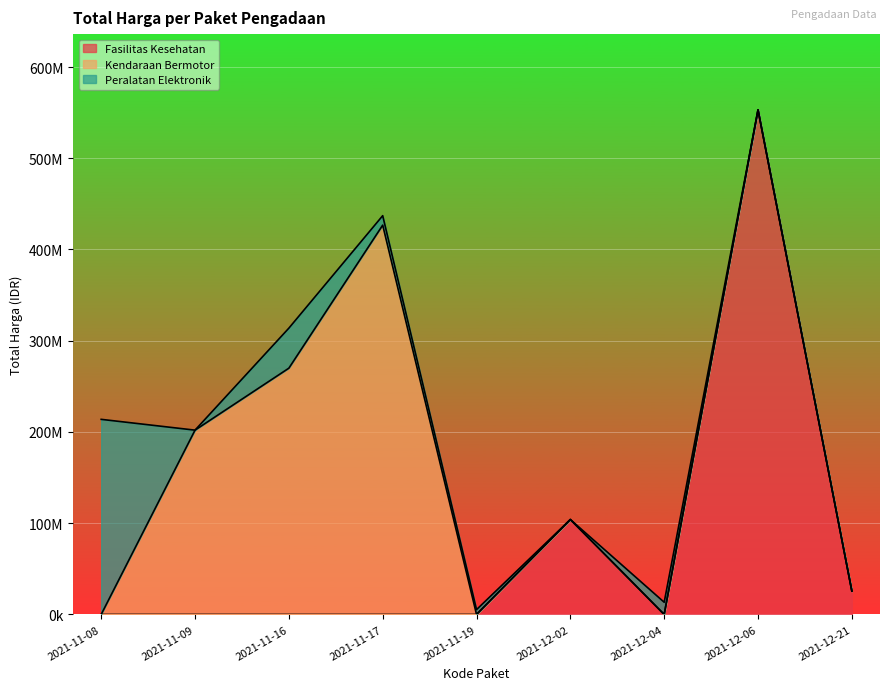

Does the chart display data point markers on the line(s)?

No